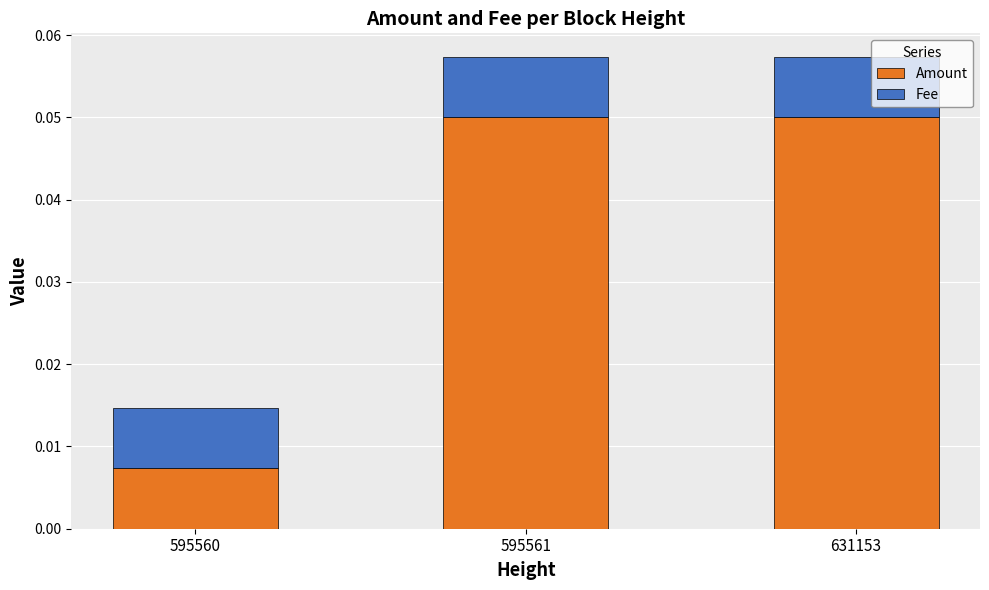

The value of Amount at 631153 is 0.0. True or false?

False